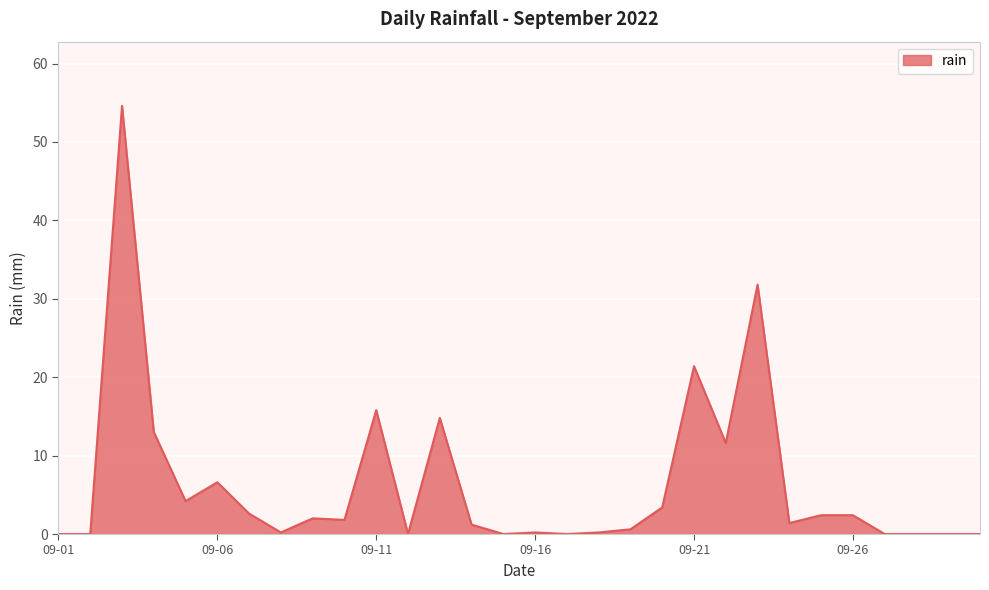

What is the greatest value displayed?

54.6